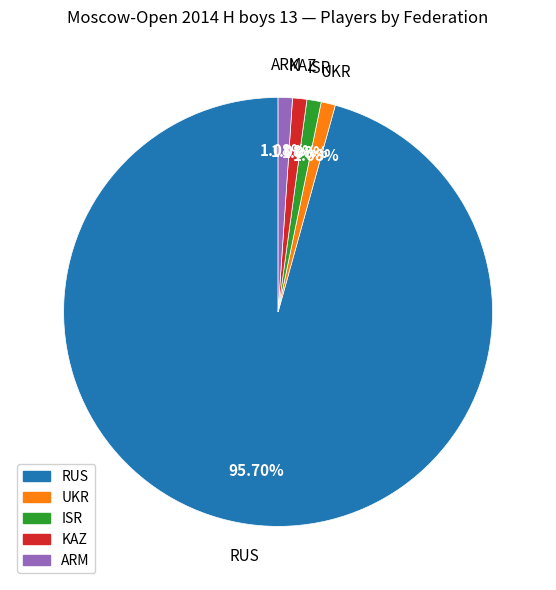

To the nearest percent, what is the difference between the largest and smallest slice percentages?

95%